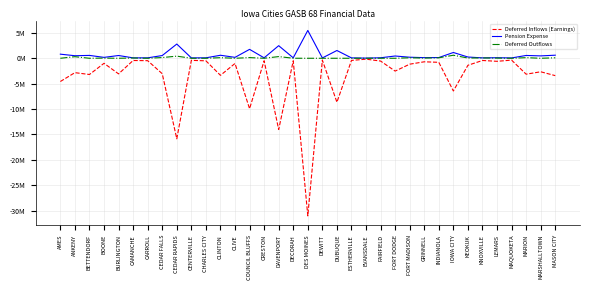

What is the difference between the maximum and second lowest values in the Deferred Inflows (Earnings) series?

15.7